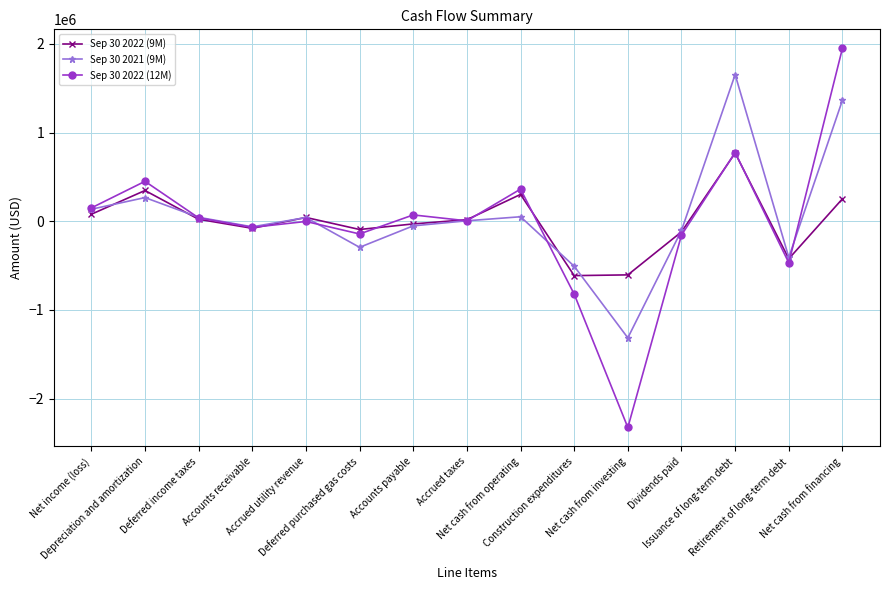

True or false: Sep 30 2022 (9M) has more than 0 points higher than both neighbors.

True